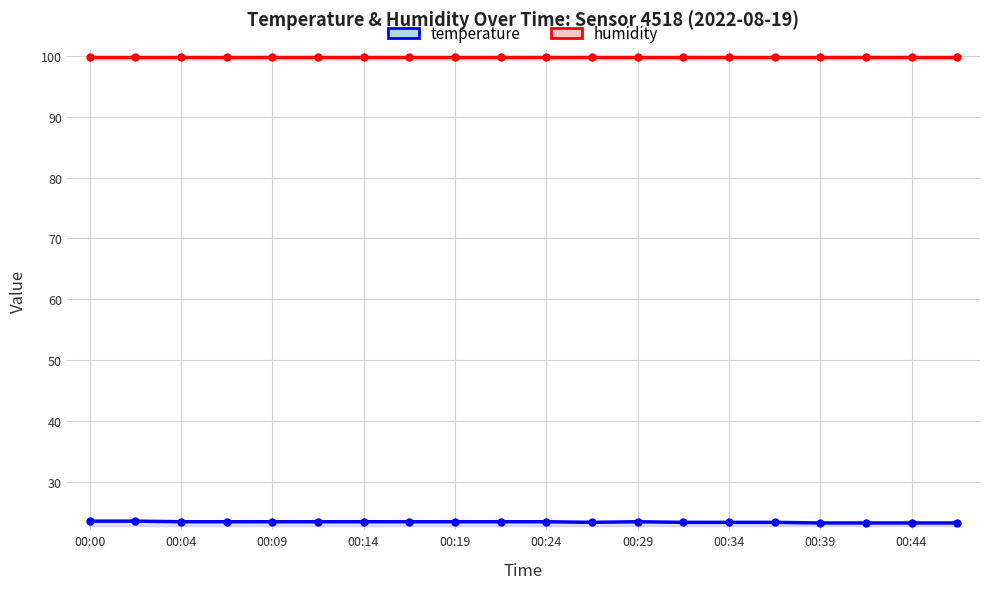

True or false: temperature and humidity intersect in this chart.

False